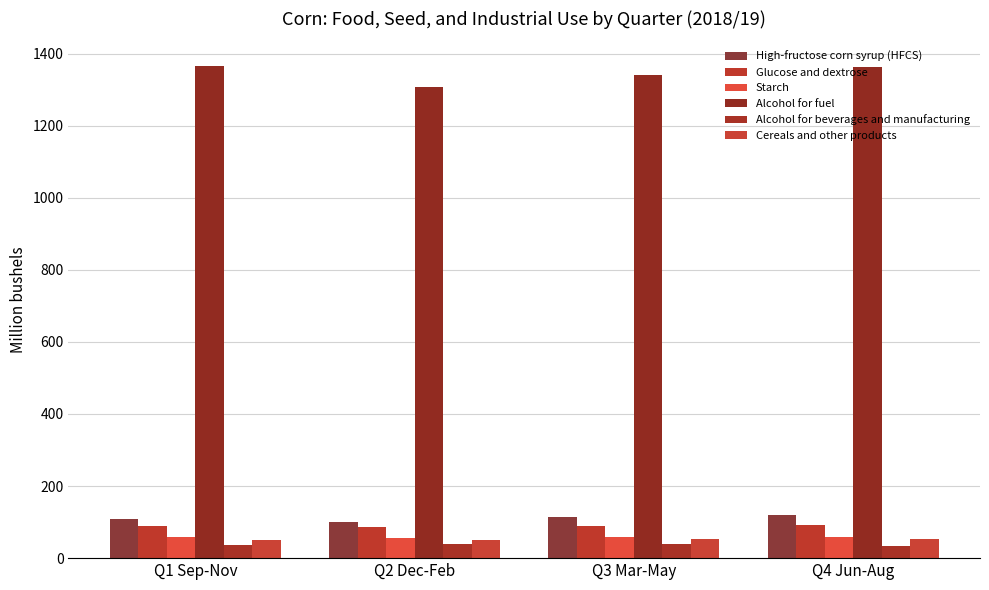

What is the lowest value of the Alcohol for fuel series?

1308.6